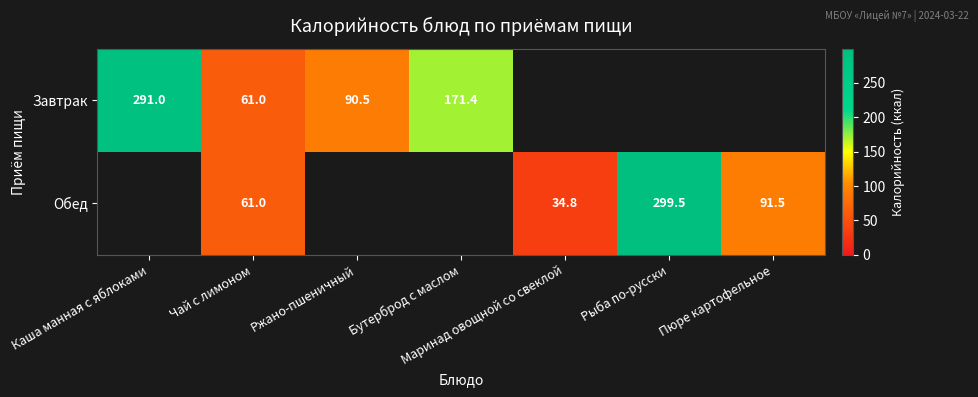

What is the difference between the Завтрак values at Чай с лимоном and Ржано-пшеничный?

29.5